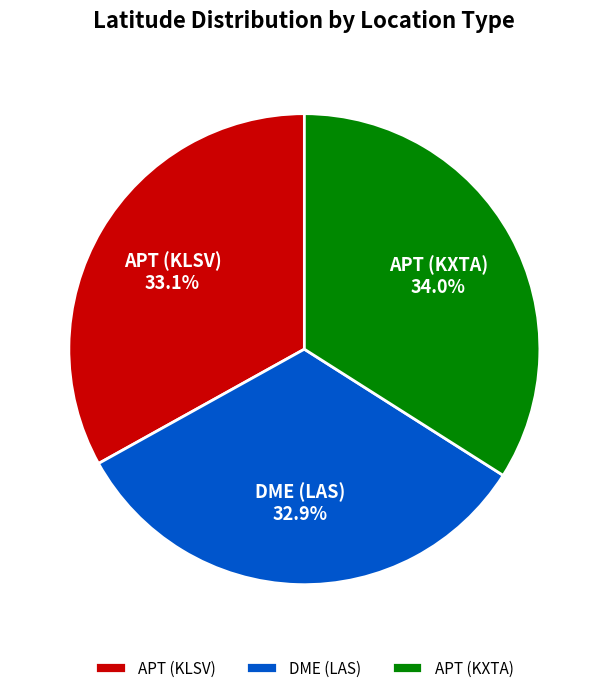

How many slices are in this pie chart?

3